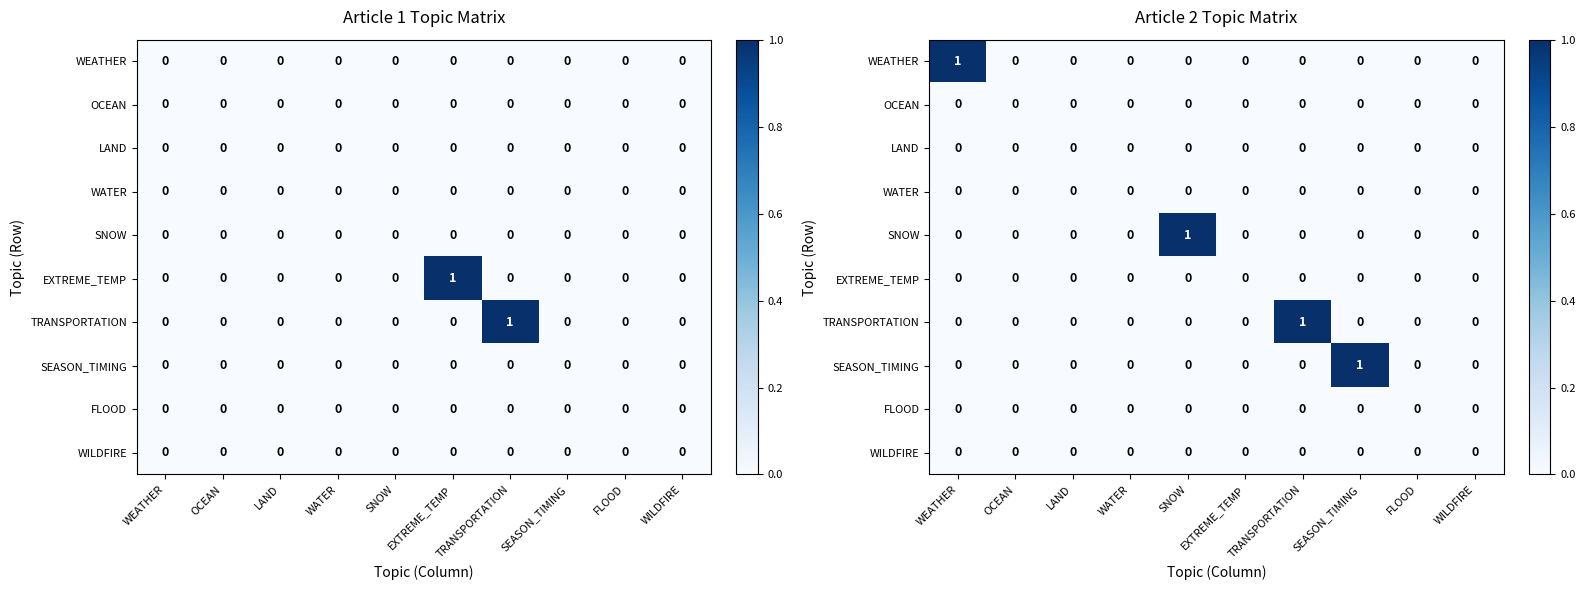

At EXTREME_TEMP, list the series in order from smallest to largest.

WEATHER, OCEAN, LAND, WATER, SNOW, EXTREME_TEMP, TRANSPORTATION, SEASON_TIMING, FLOOD, WILDFIRE